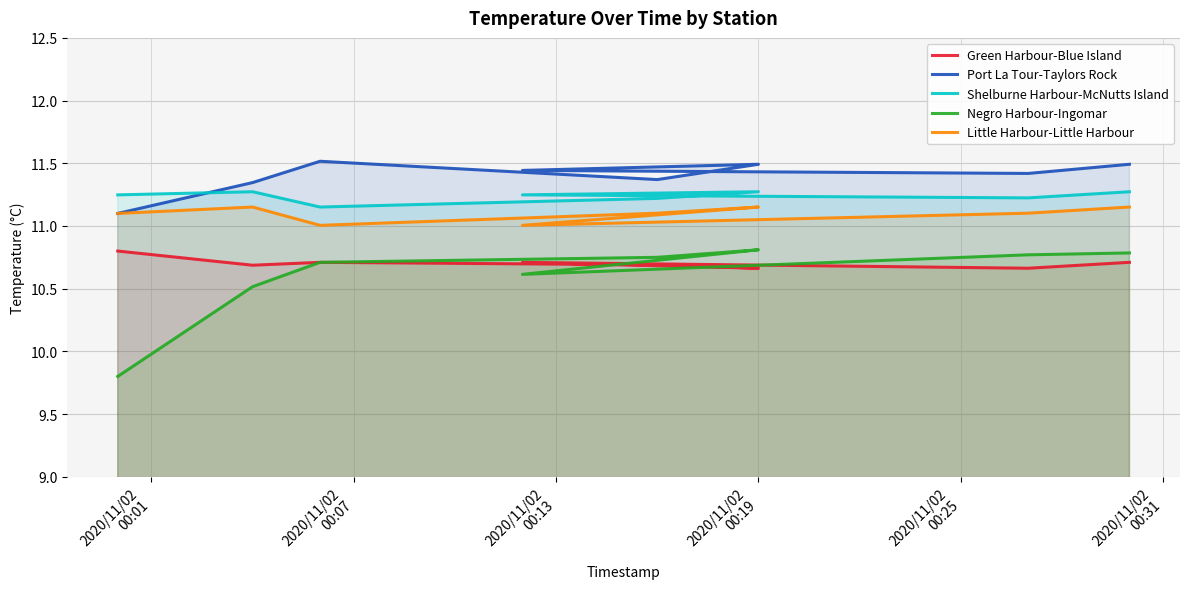

At which category does Shelburne Harbour-McNutts Island reach its first local valley?

2020/11/02
00:13